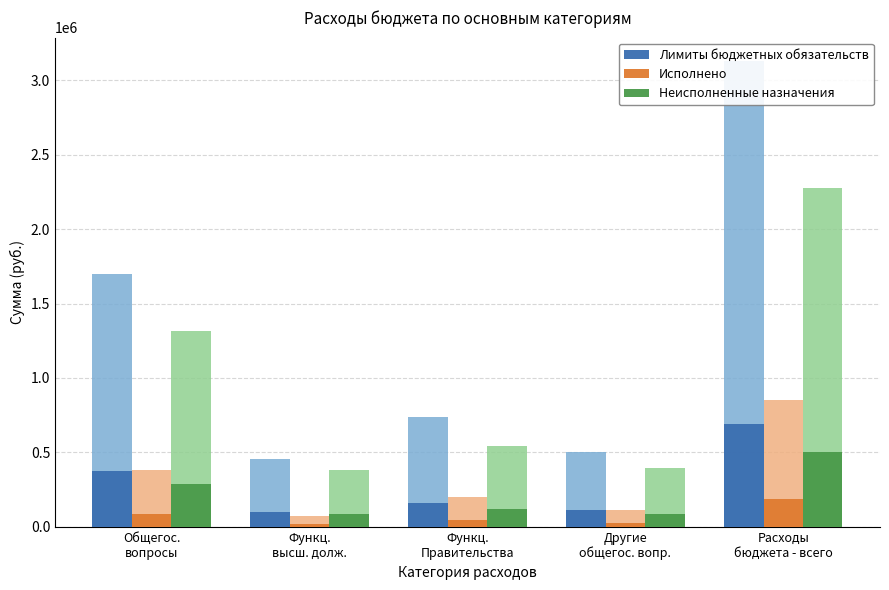

At which category is the sum across all series the highest?

Расходы
бюджета - всего